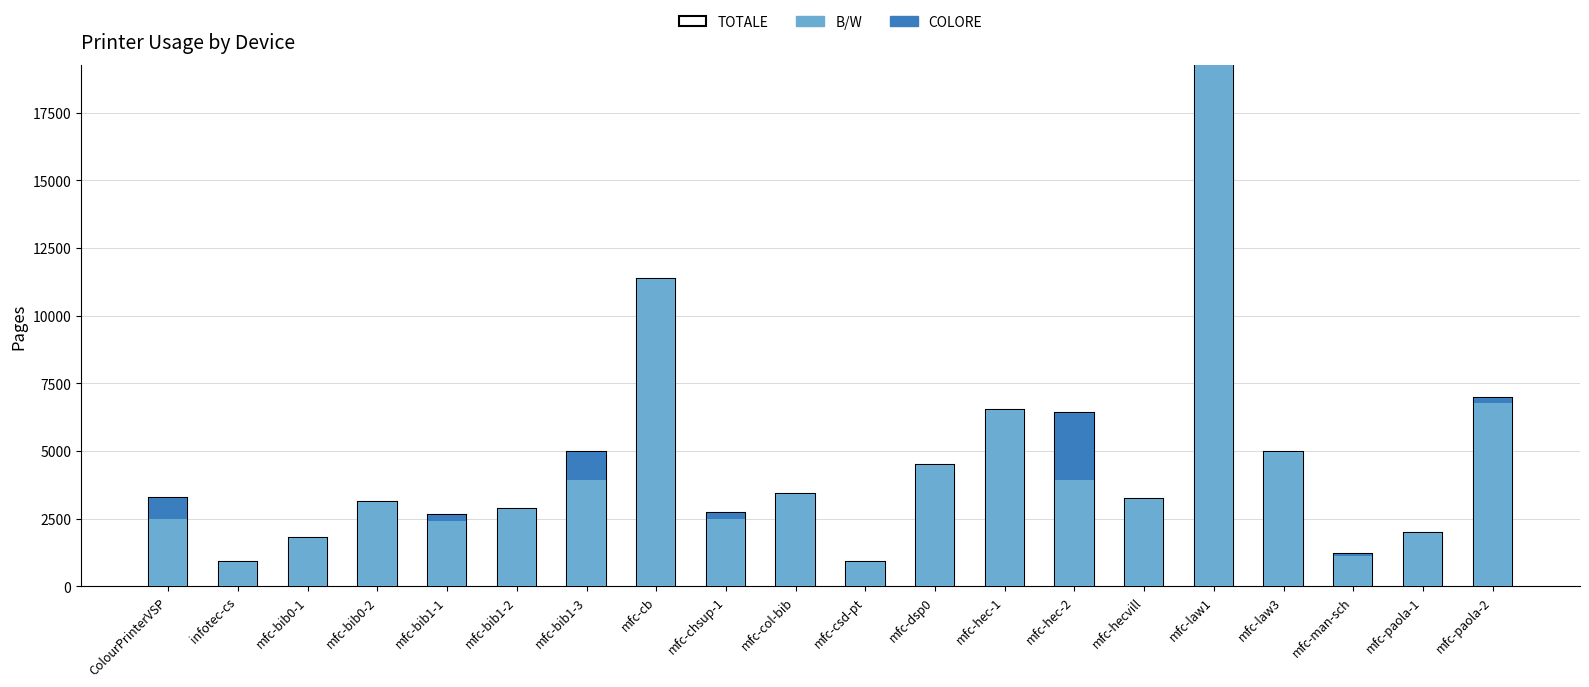

Which has a higher value, mfc-col-bib or mfc-csd-pt?

mfc-col-bib